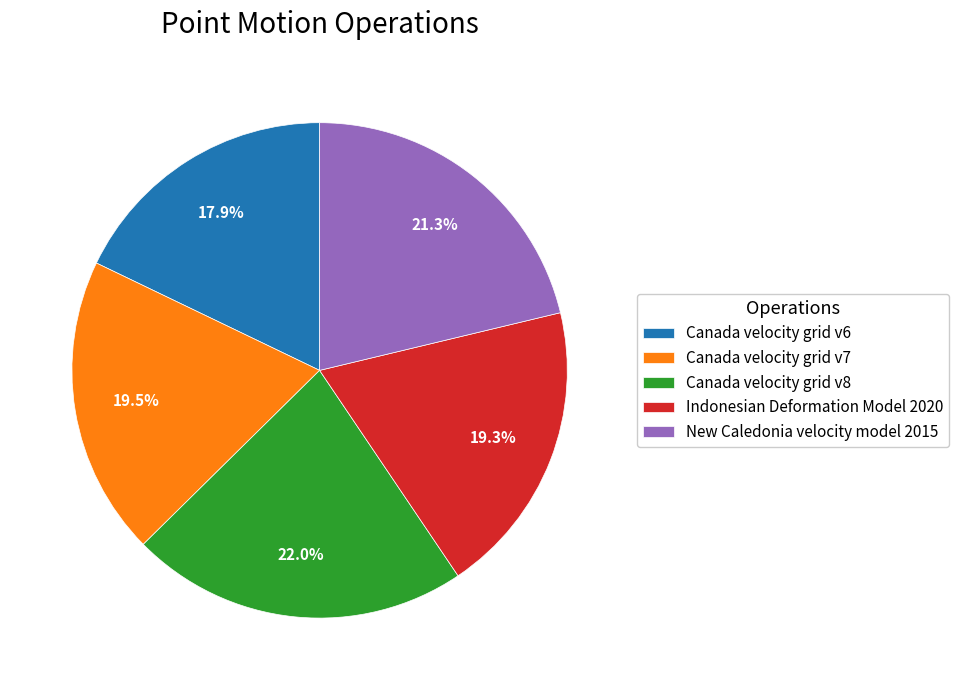

To the nearest percent, what percentage of the pie is Canada velocity grid v8?

22%